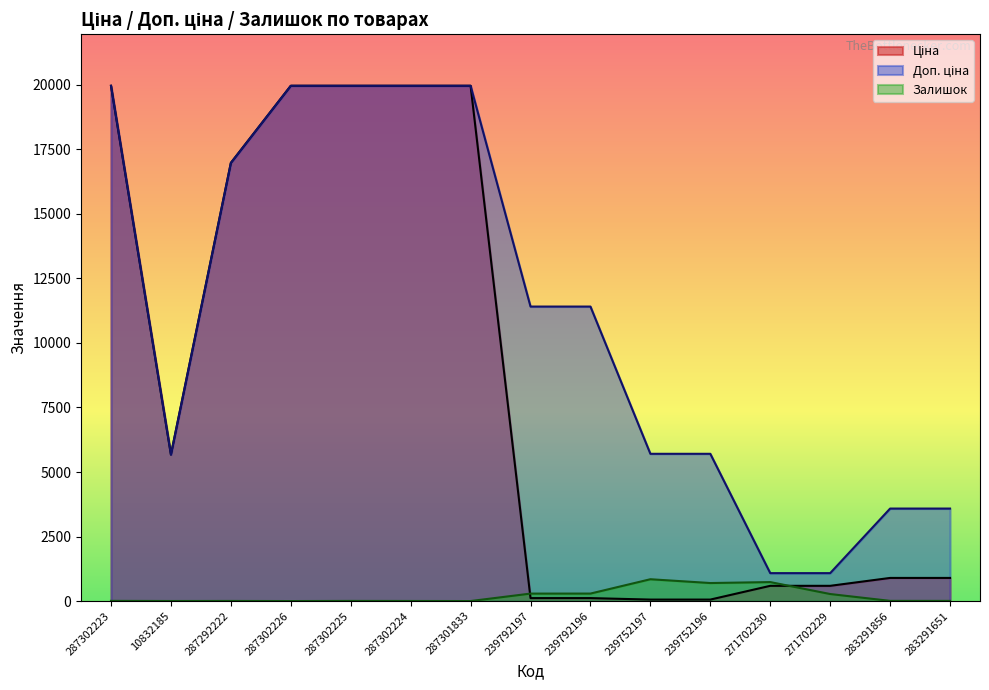

Reading left to right, what are all the values shown in this chart?

Ціна: 19964.2	5673.8	16976.3	19964.2	19964.2	19964.2	19964.2	114.1	114.1	57.0	57.0	589.9	589.9	895.9	895.9
Доп. ціна: 19964.2	5673.8	16976.3	19964.2	19964.2	19964.2	19964.2	11410.0	11410.0	5705.0	5705.0	1081.7	1081.7	3583.6	3583.6
Залишок: 7.0	2.0	4.0	0.0	5.0	3.0	0.0	289.0	290.0	845.0	698.0	735.0	272.0	7.0	6.0